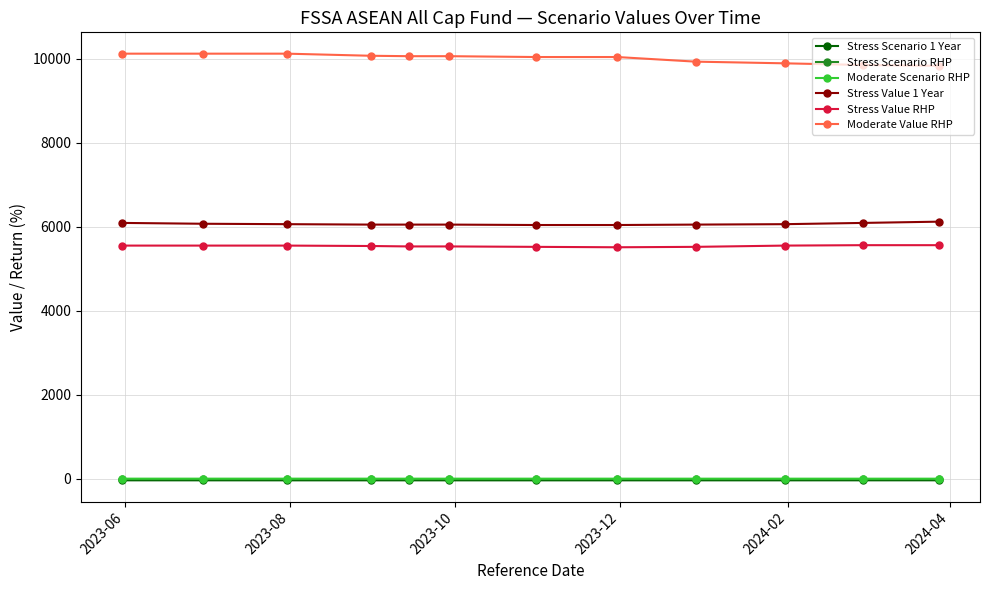

What is the value of the Stress Value 1 Year point at the 12th from the left?

6120.0